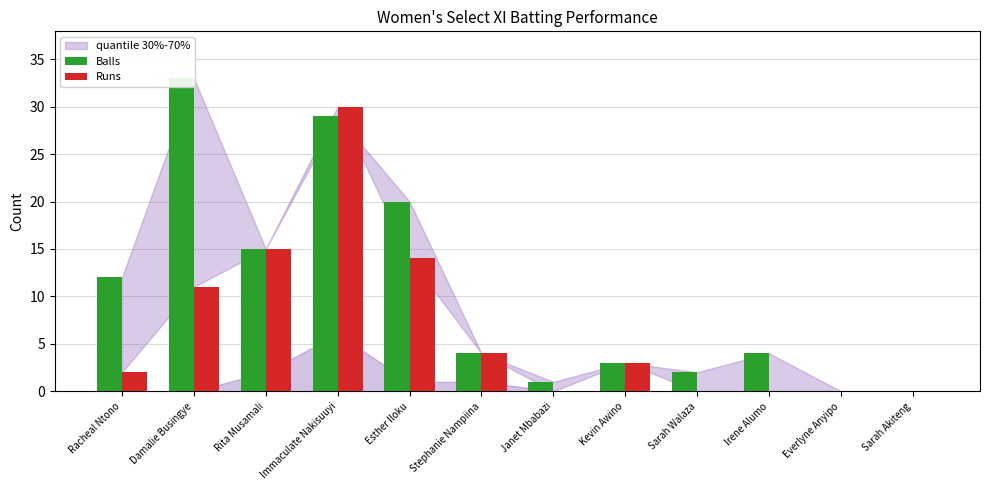

List the labels in order of Runs value, largest first.

Immaculate Nakisuuyi, Rita Musamali, Esther Iloku, Damalie Busingye, Stephanie Nampiina, Kevin Awino, Racheal Ntono, Janet Mbabazi, Sarah Walaza, Irene Alumo, Everlyne Anyipo, Sarah Akiteng